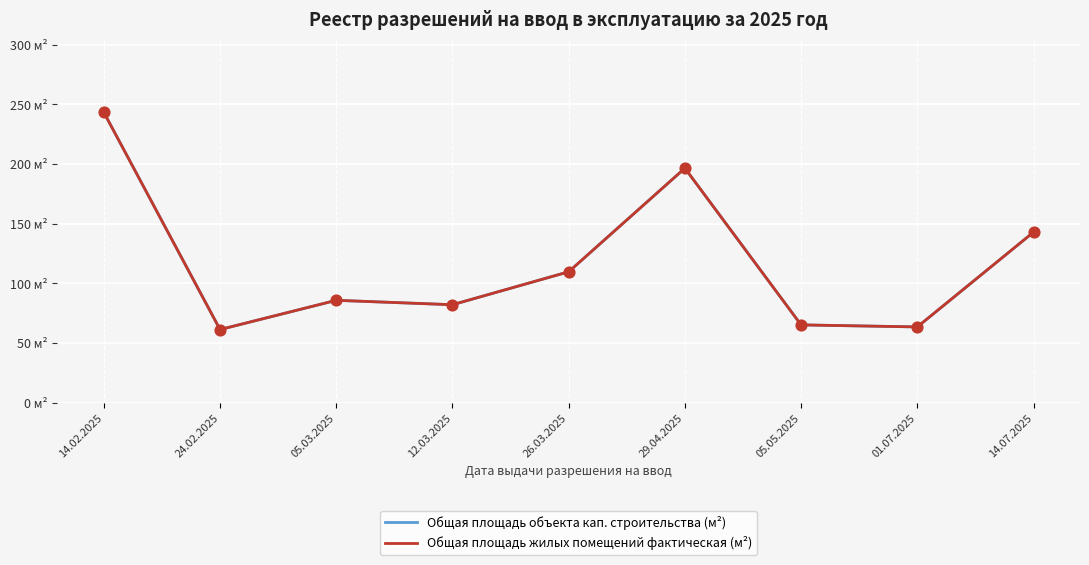

Is the value of Общая площадь жилых помещений фактическая (м²) at 12.03.2025 greater than the value of Общая площадь объекта кап. строительства (м²) at 14.07.2025?

No